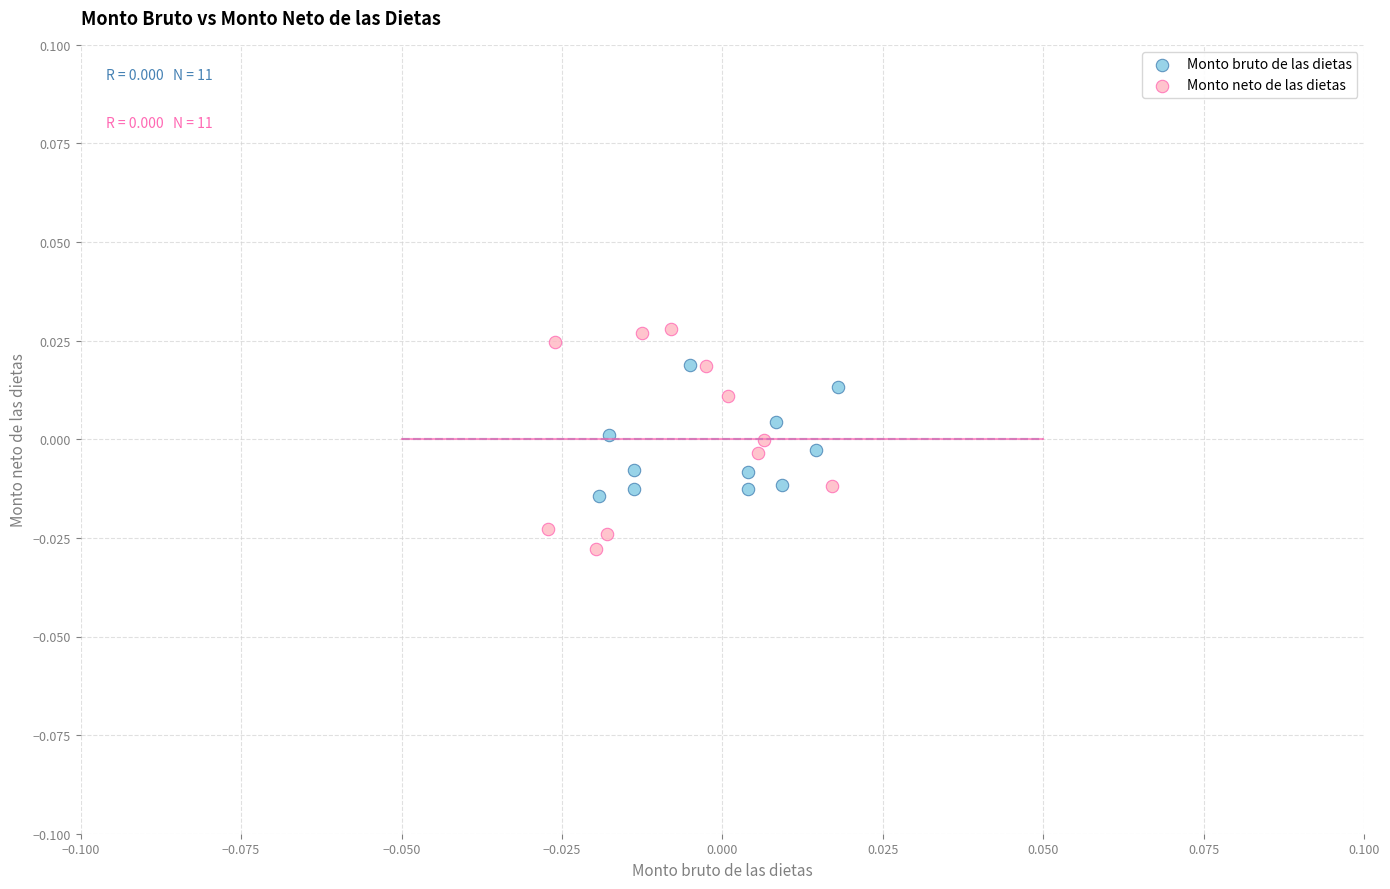

Which series reaches the minimum Y coordinate?

Monto neto de las dietas